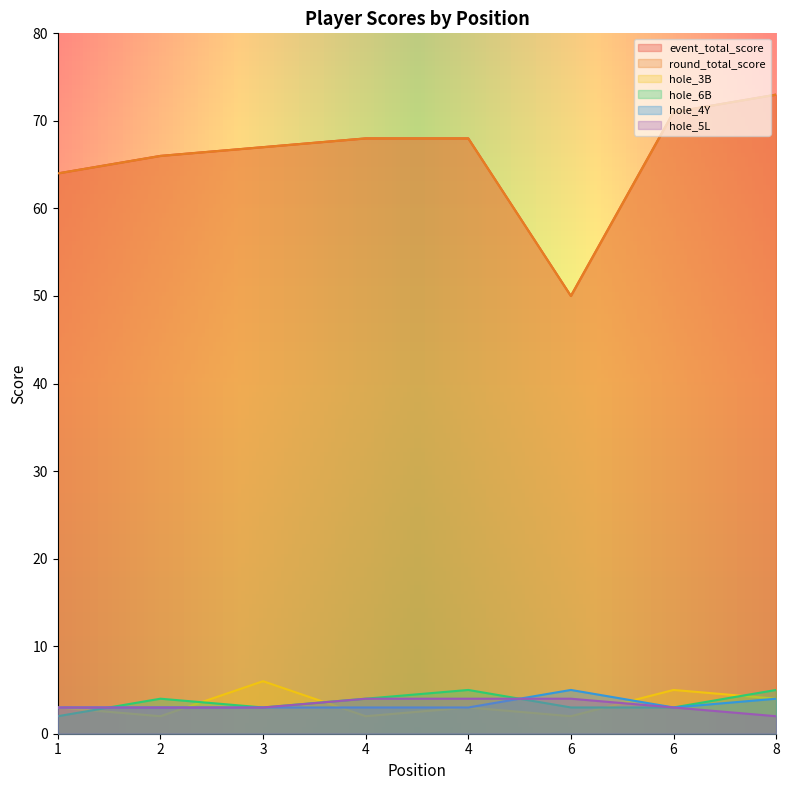

How many categories are shown in the chart?

8